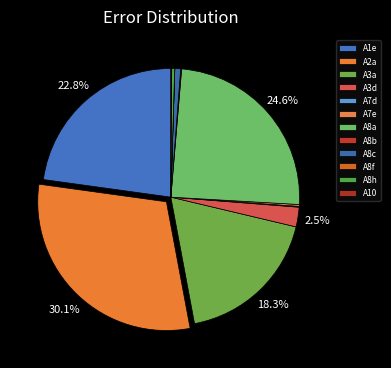

Is it true that A7d is 1% of the pie?

False